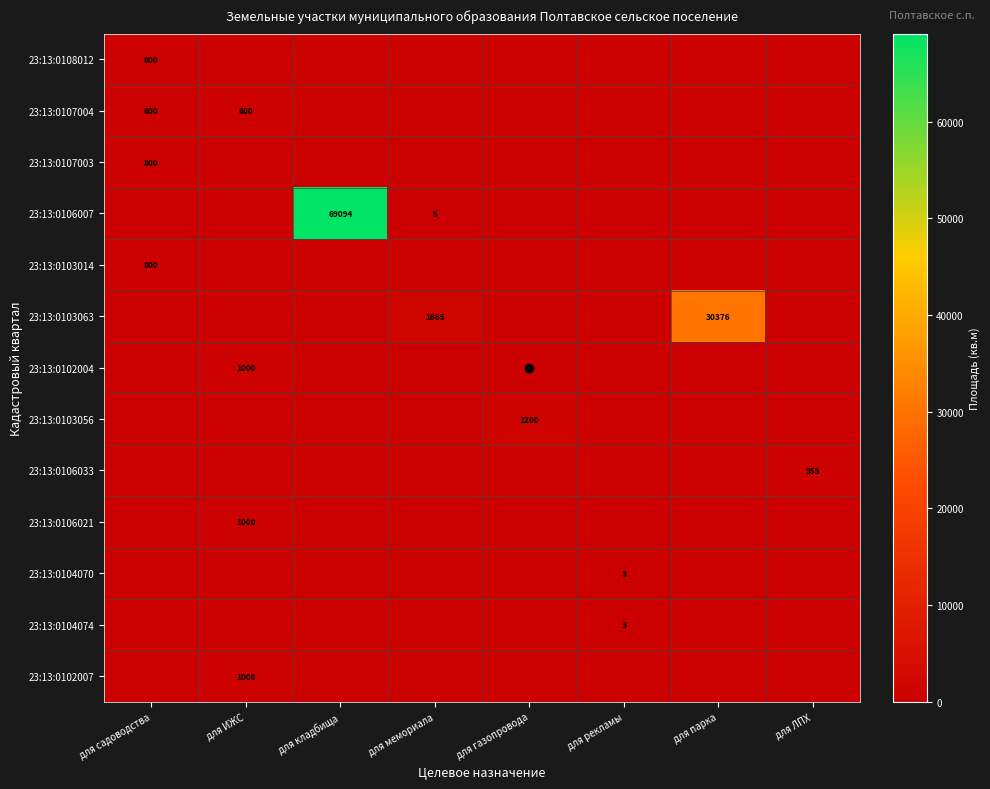

Rank the series by their maximum value, from lowest to highest.

23:13:0104070, 23:13:0104074, 23:13:0107004, 23:13:0108012, 23:13:0107003, 23:13:0103014, 23:13:0106033, 23:13:0102004, 23:13:0106021, 23:13:0102007, 23:13:0103056, 23:13:0103063, 23:13:0106007